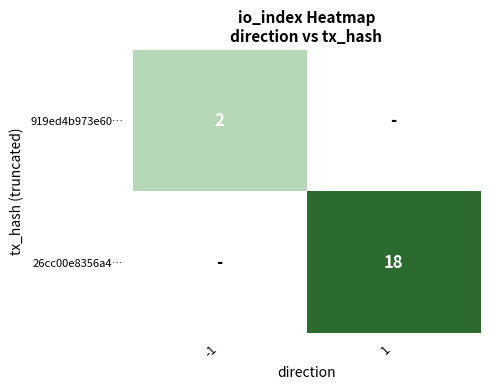

True or false: 26cc00e8356a4… has a value of 27 at 1.

False